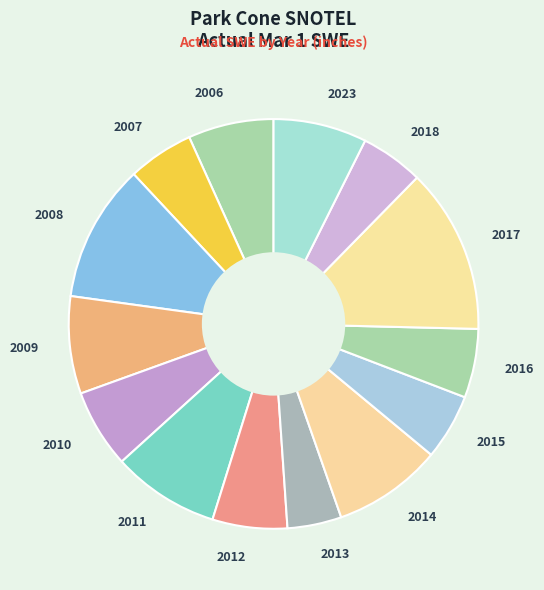

Approximately how many times larger is the value at 2010 compared to 2014?

0.7